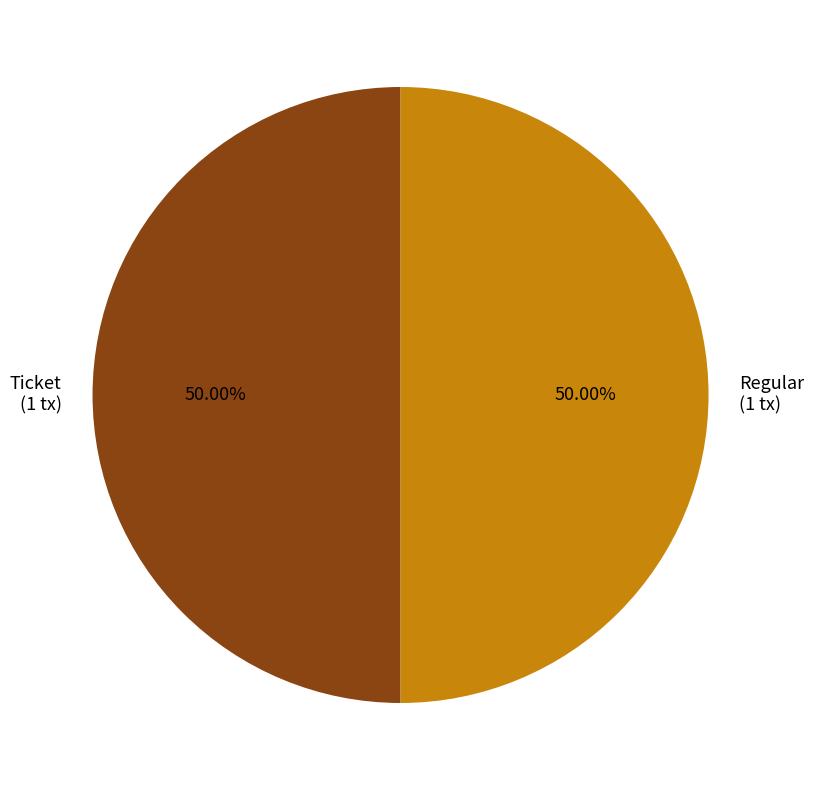

How many slices are in this pie chart?

2